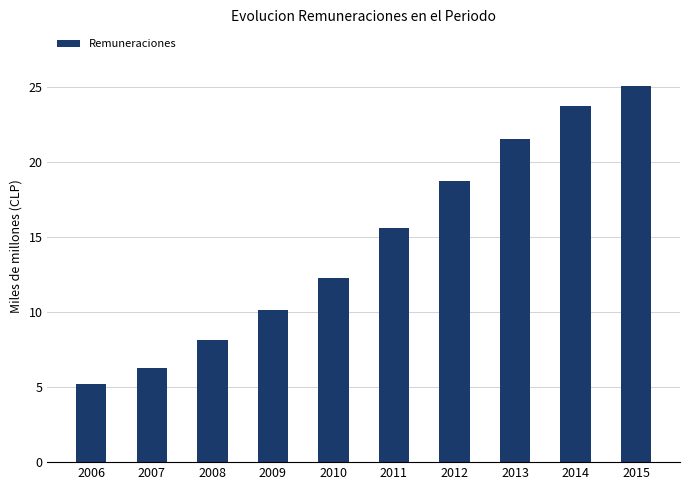

How many data points are less than 15?

5